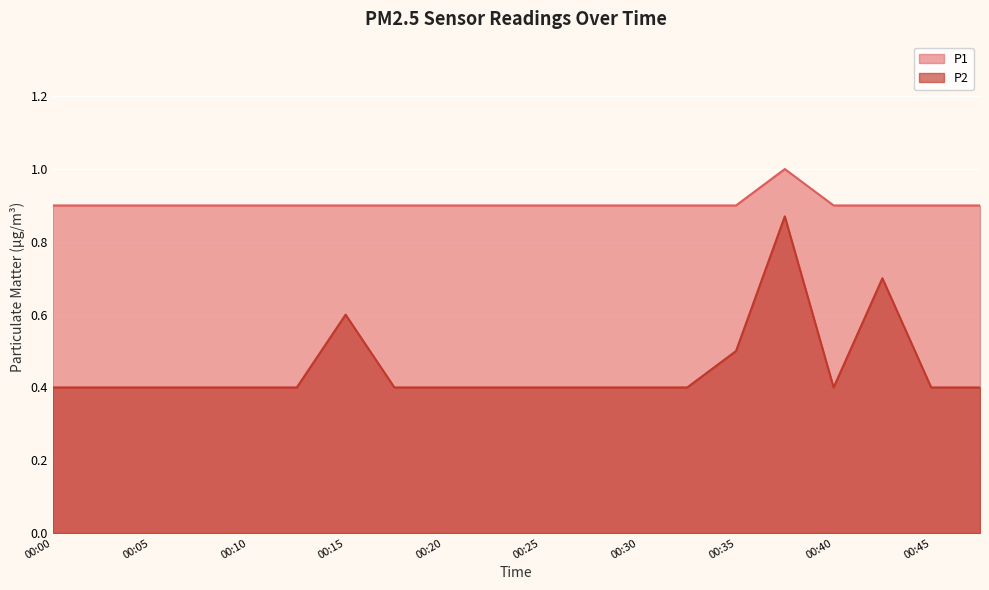

What is the total value across all series at 00:08?

1.3